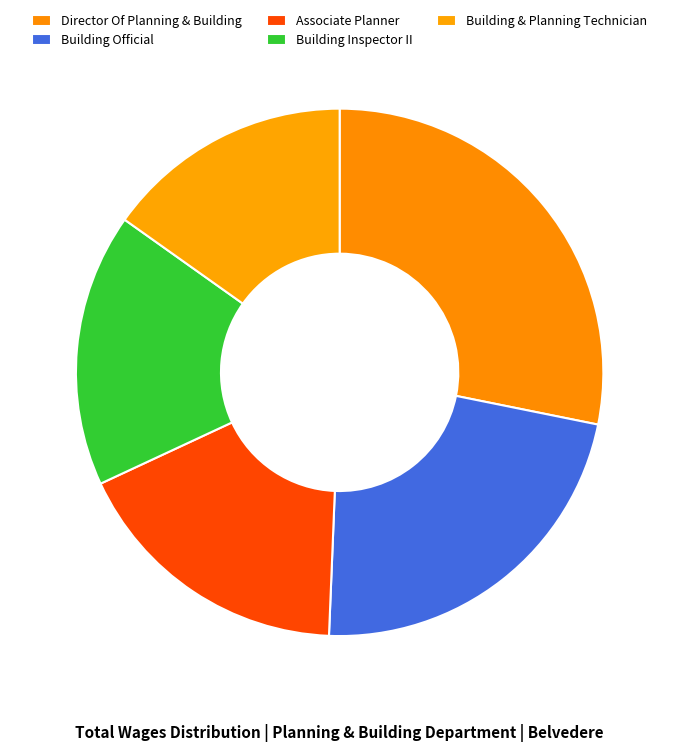

Which has a higher value, Building Inspector II or Associate Planner?

Associate Planner